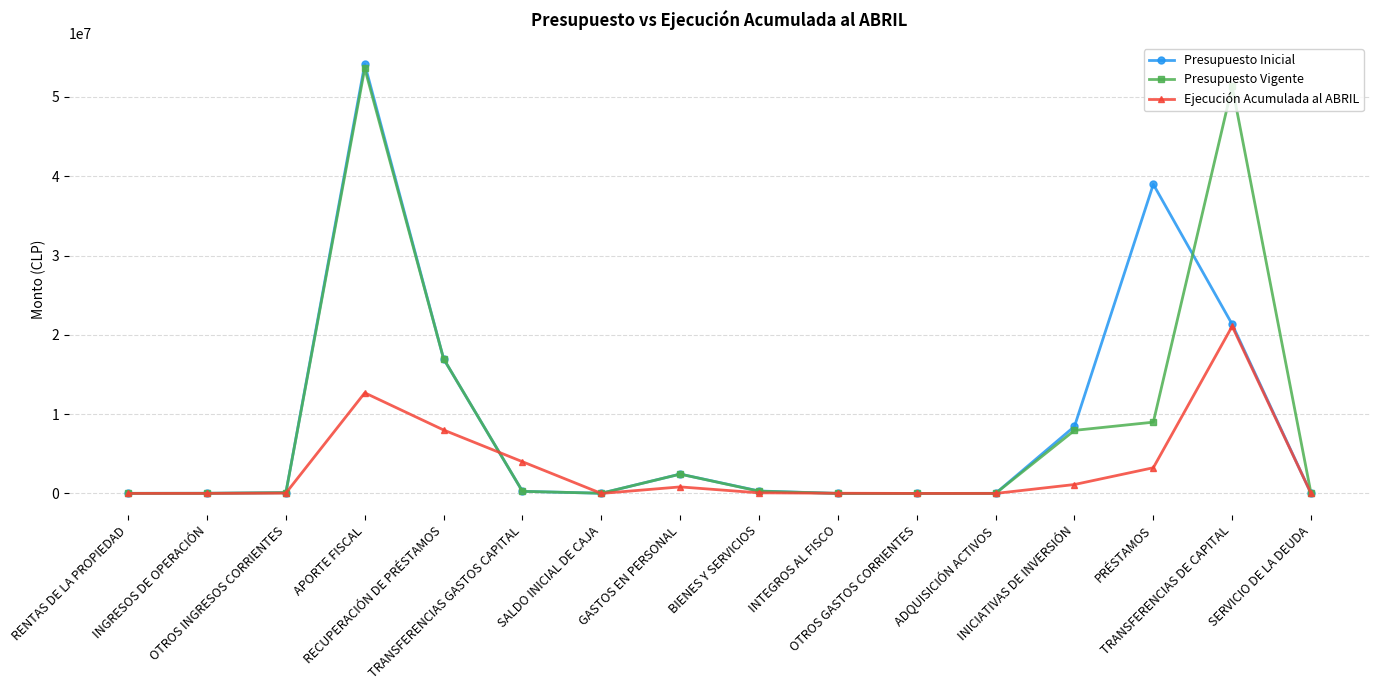

Which series has the largest range (max minus min)?

Presupuesto Inicial